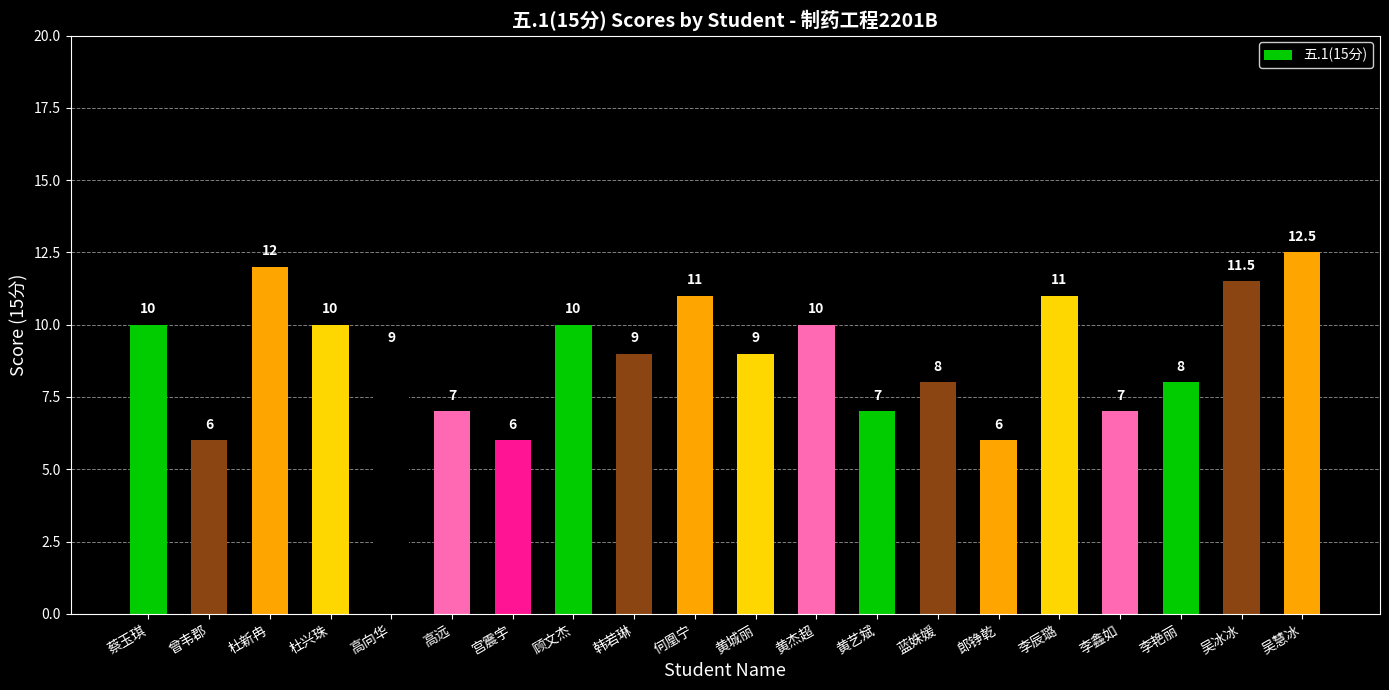

What is the smallest value displayed?

6.0